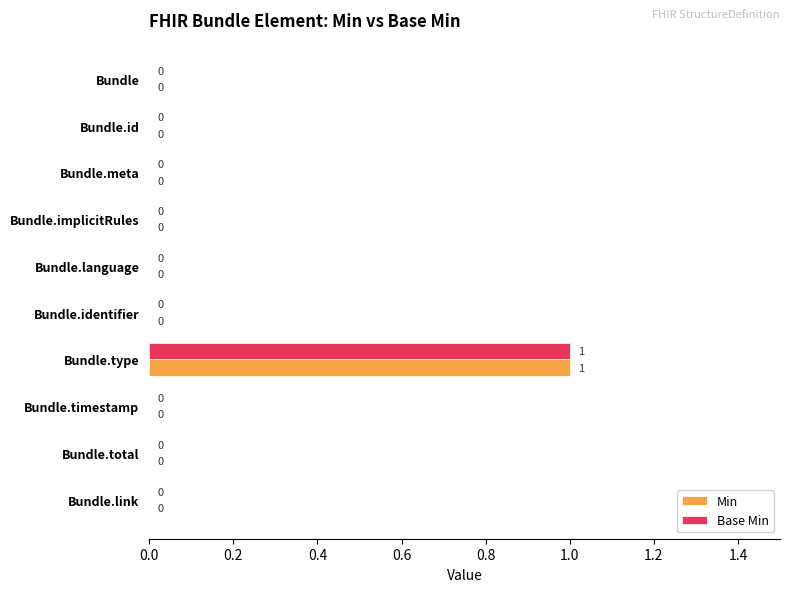

How many positive values does the Min series have?

1